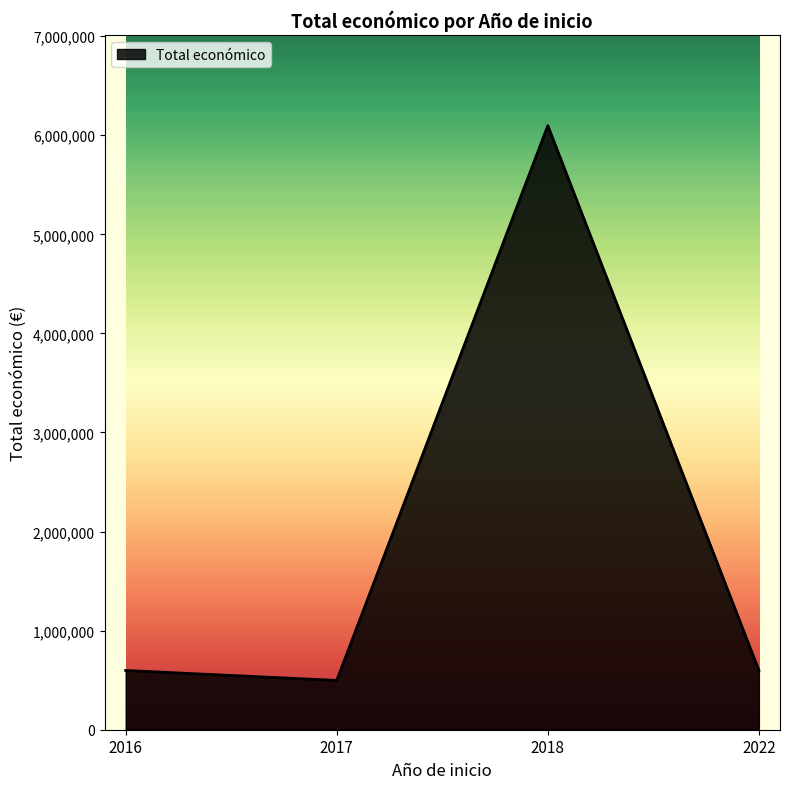

Does the chart have visible grid lines?

No